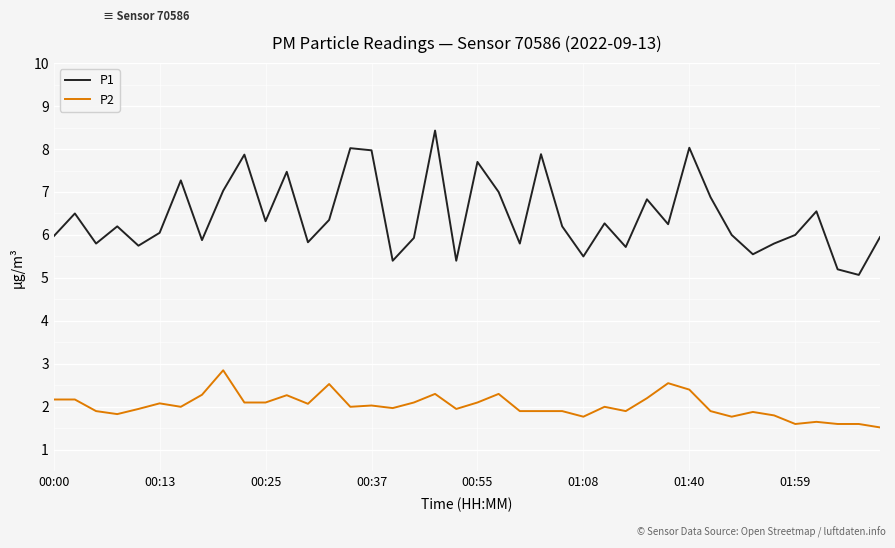

How many interior local valleys does the P1 series have?

13